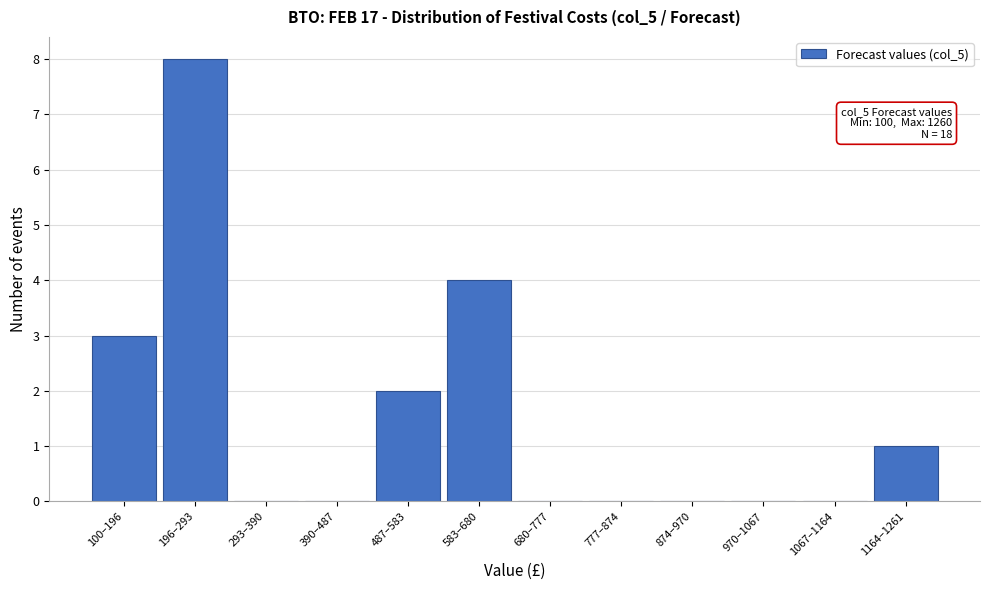

Reading right to left, what are all the values shown in this chart?

1164–1261=1	1067–1164=0	970–1067=0	874–970=0	777–874=0	680–777=0	583–680=4	487–583=2	390–487=0	293–390=0	196–293=8	100–196=3